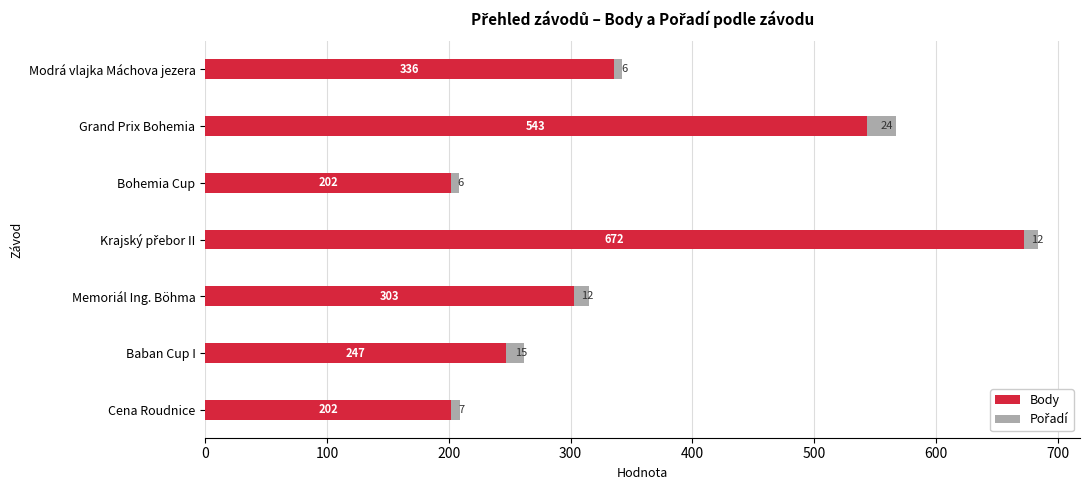

What is the average value of the Body series?

358